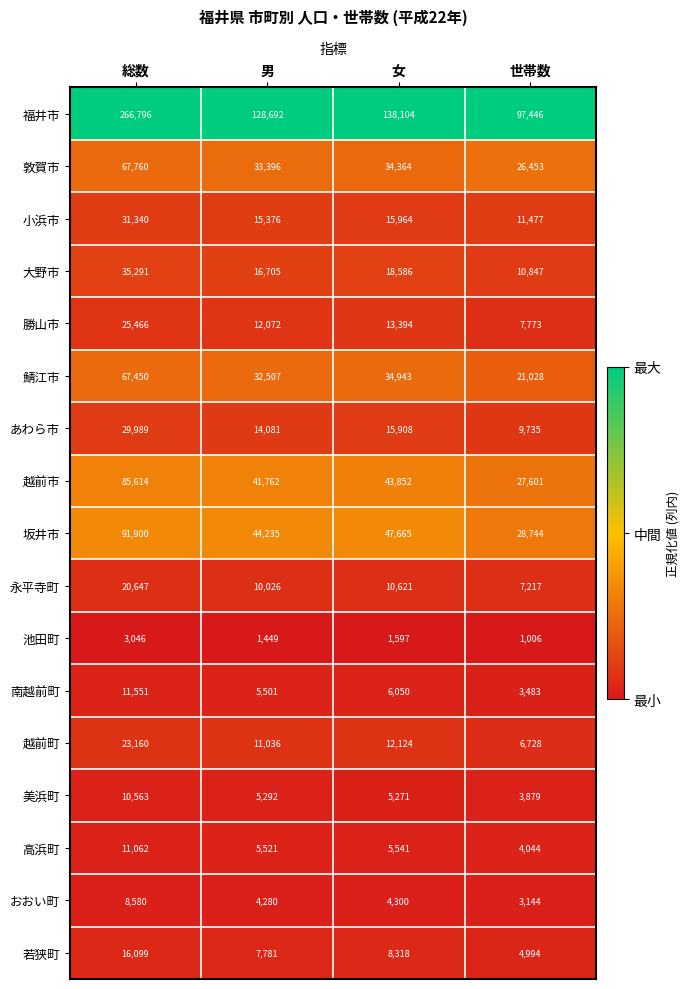

What is the difference between the maximum and minimum values in the 永平寺町 series?

13430